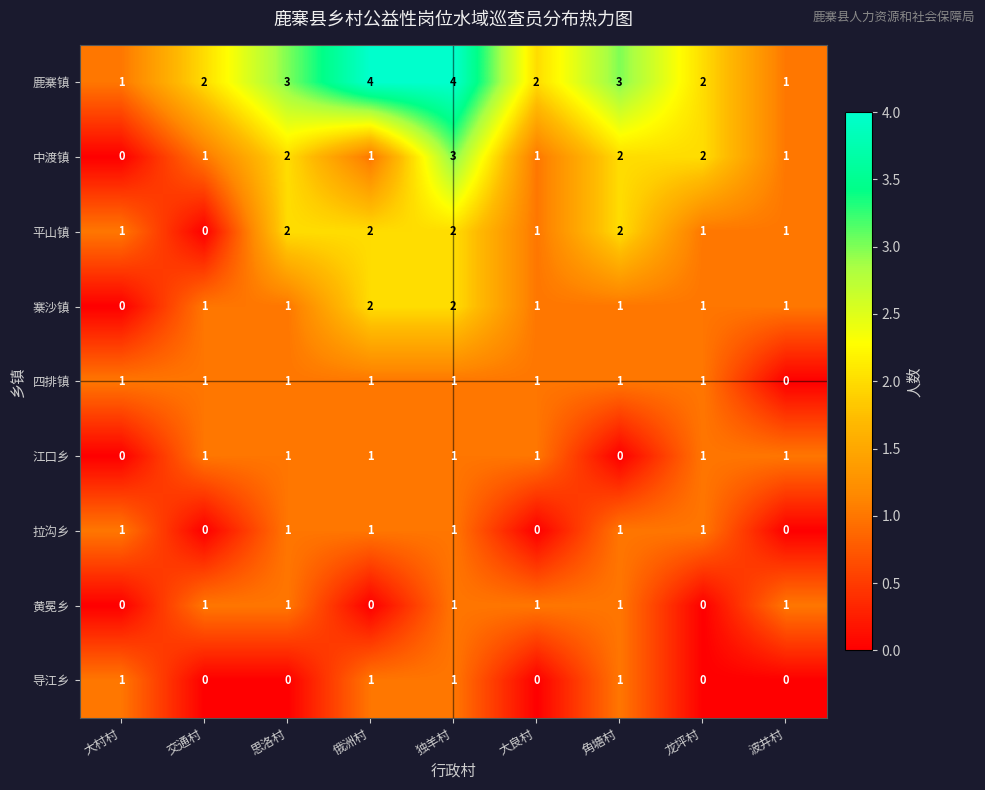

How many 江口乡 values are between 1 and 2?

7